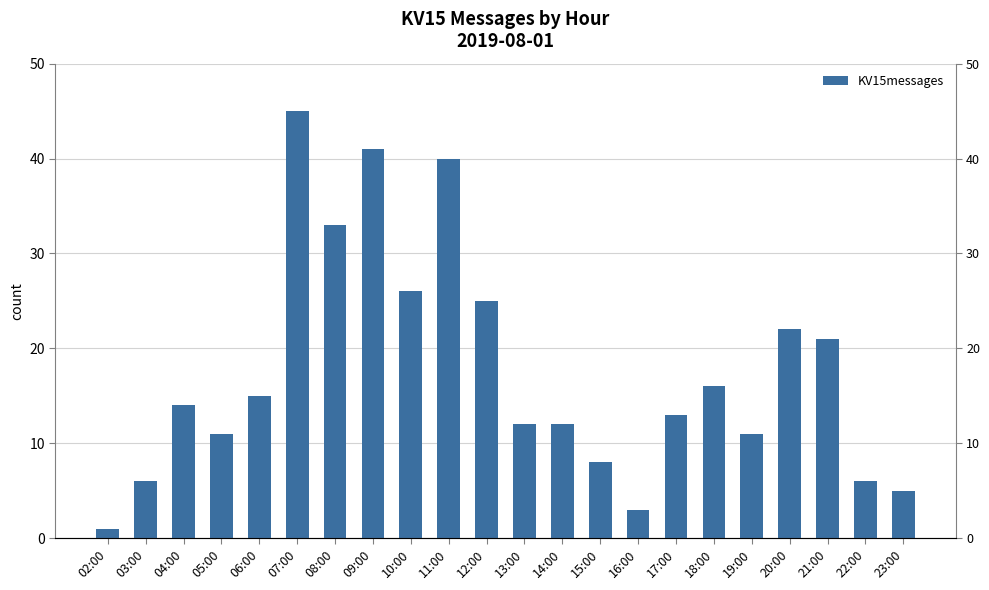

The chart shows a value of 4 at 13:00. True or false?

False